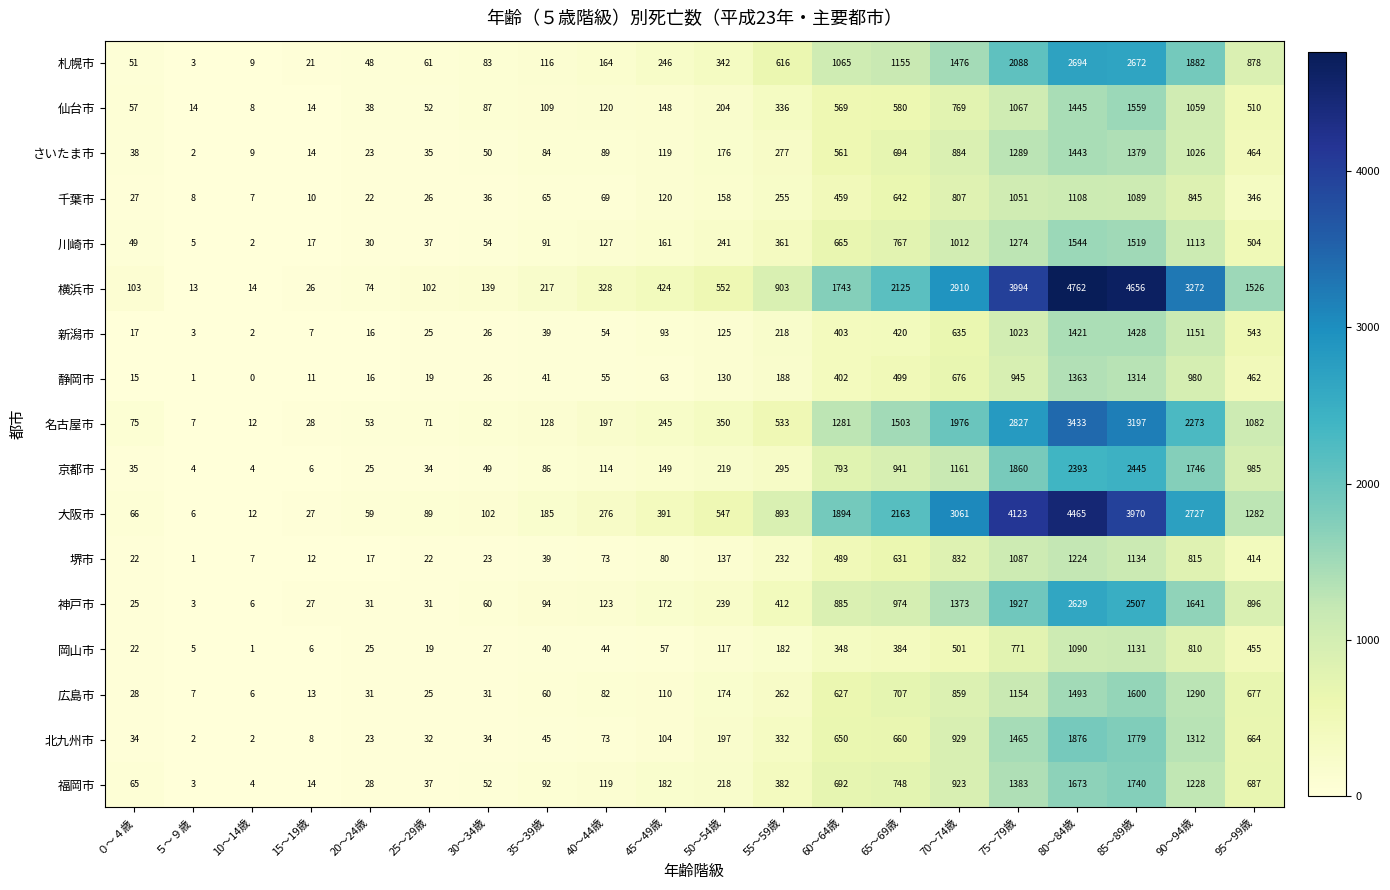

At which label does 福岡市 reach its minimum?

５～９歳